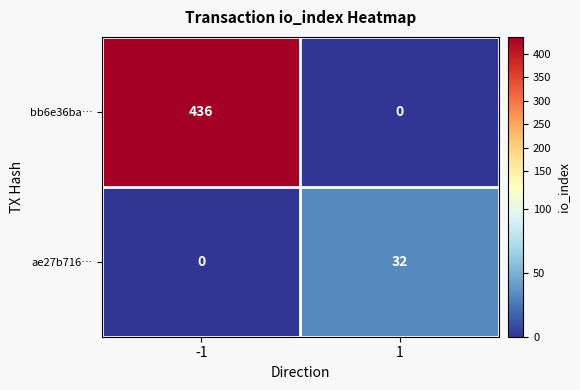

At how many categories does at least one series exceed 133?

1